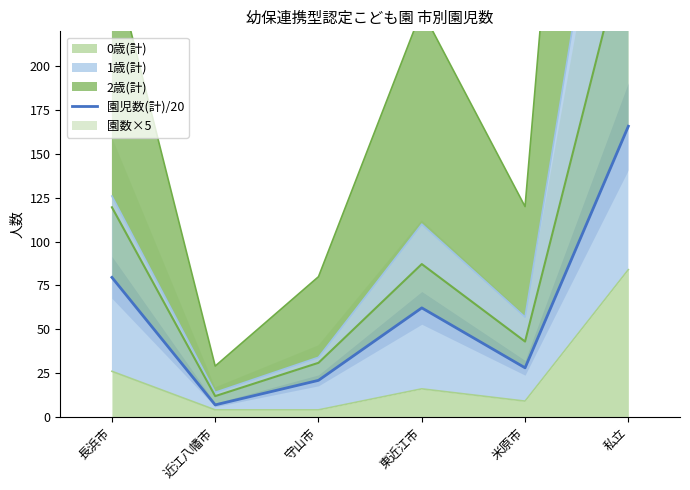

List the labels in order of value, smallest first.

近江八幡市, 守山市, 米原市, 東近江市, 長浜市, 私立